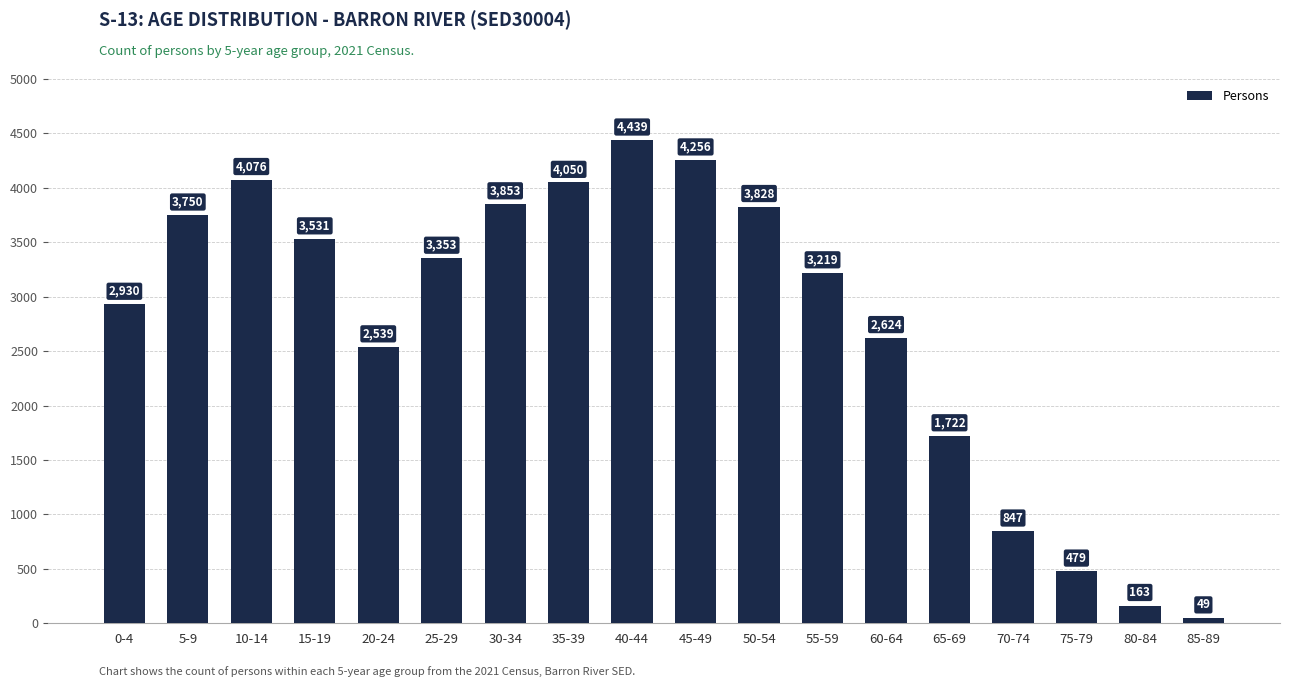

True or false: the data shows 2539 at 20-24.

True